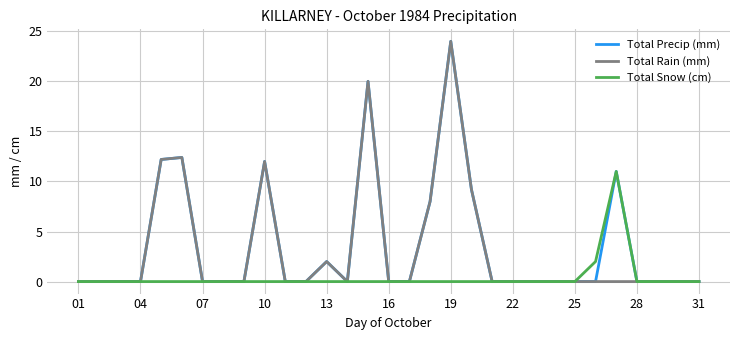

List the series in order of their peak value, lowest first.

Total Snow (cm), Total Precip (mm), Total Rain (mm)